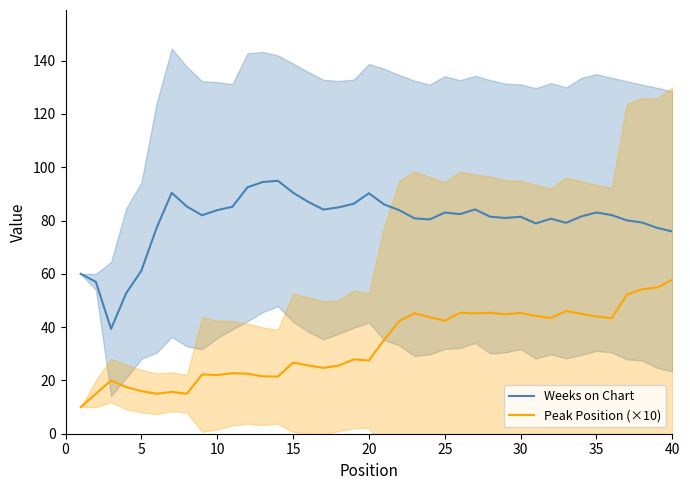

True or false: Weeks on Chart and Peak Position (×10) intersect in this chart.

False